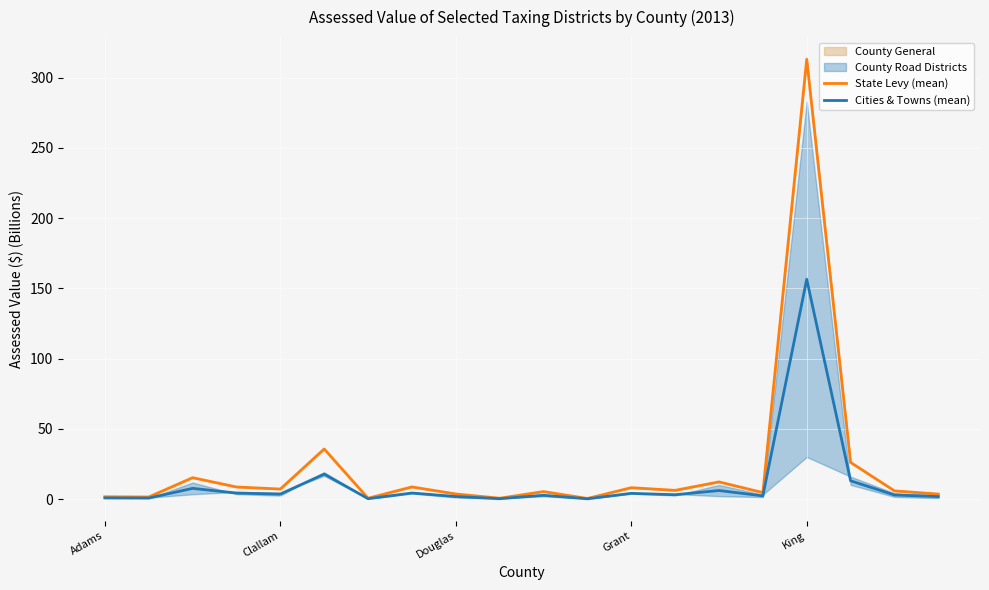

The value of State Levy (mean) at Clallam is 7.2. True or false?

True